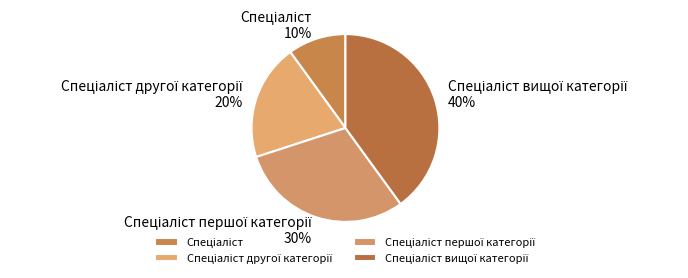

Count the number of slices in the pie.

4